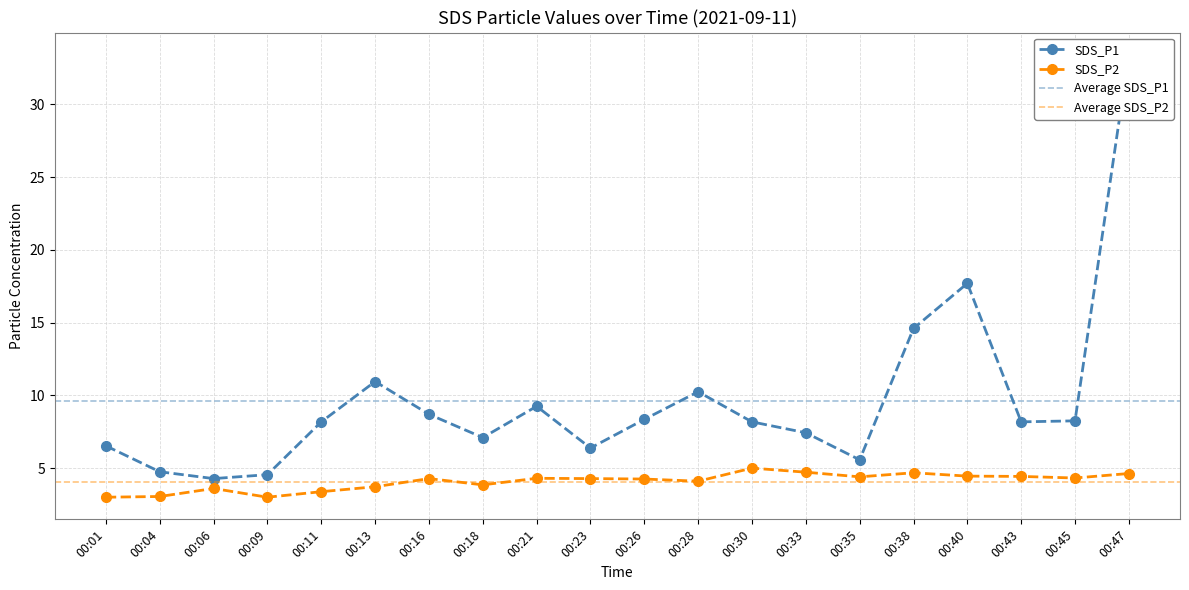

How many values in the SDS_P1 series exceed 8?

12